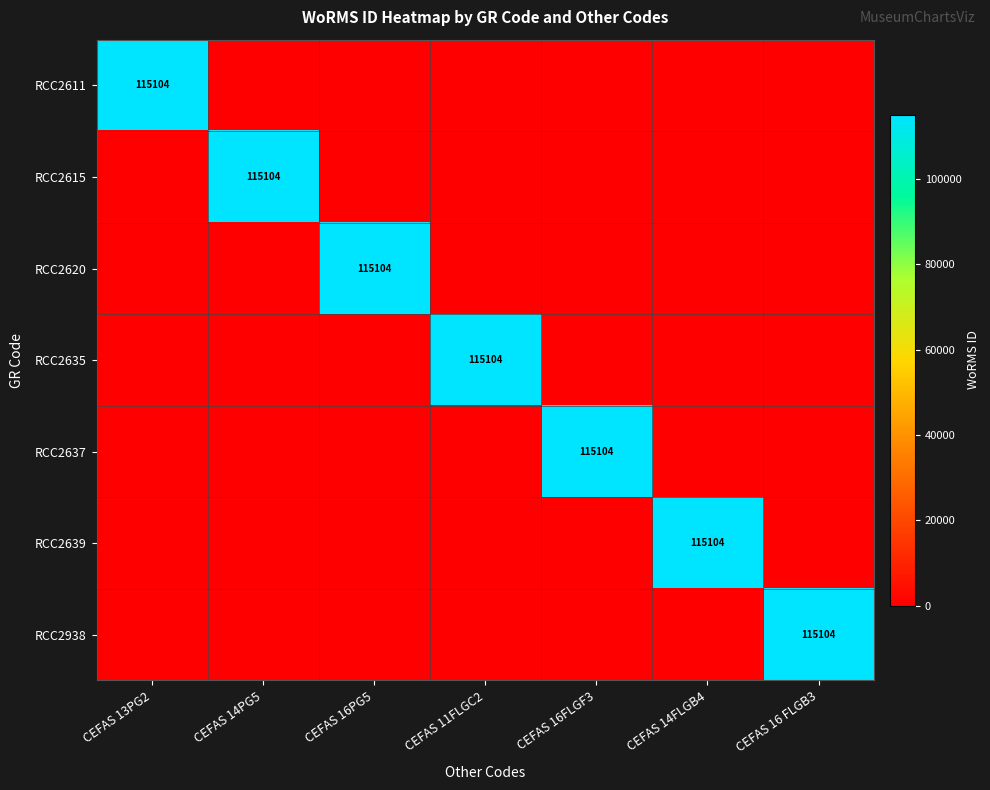

True or false: RCC2611 has a value of 173802 at CEFAS 13PG2.

False